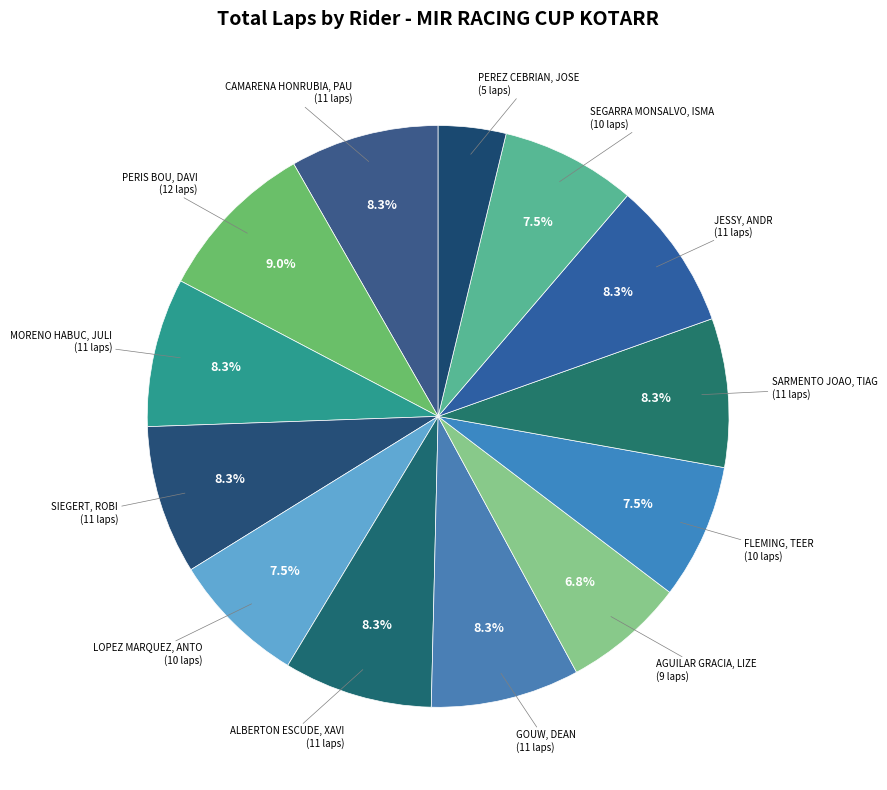

Rank the categories by value from highest to lowest.

PERIS BOU, DAVID, CAMARENA HONRUBIA, PAU, MORENO HABUC, JULIO, SIEGERT, ROBIN, ALBERTON ESCUDE, XAVIER, GOUW, DEAN, SARMENTO JOAO, TIAGO RAFAEL, JESSY, ANDREO, LOPEZ MARQUEZ, ANTONIO, FLEMING, TEERIN, SEGARRA MONSALVO, ISMAEL, AGUILAR GRACIA, LIZER, PEREZ CEBRIAN, JOSE